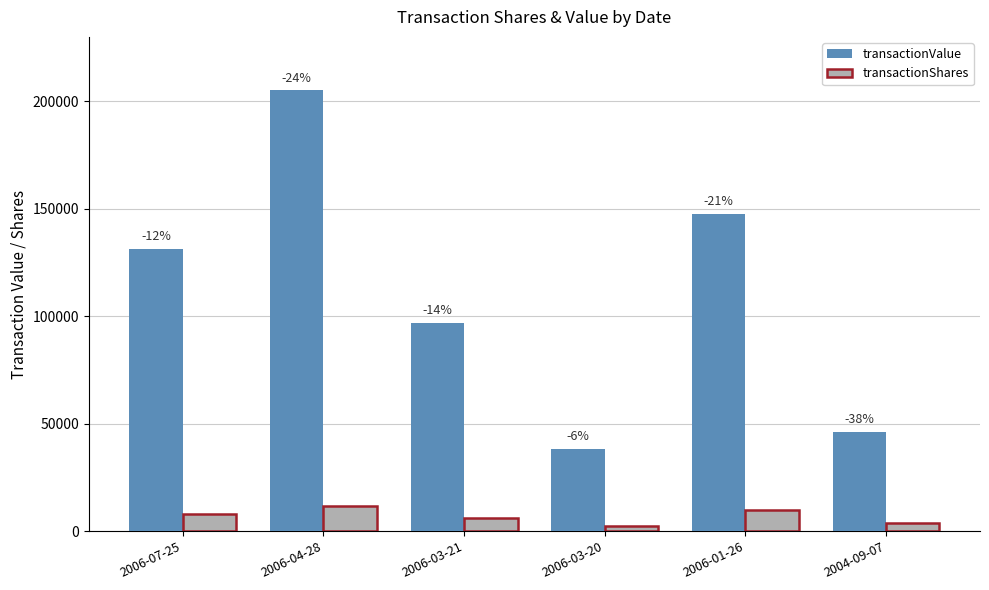

What are all the series names shown in the legend?

transactionValue, transactionShares